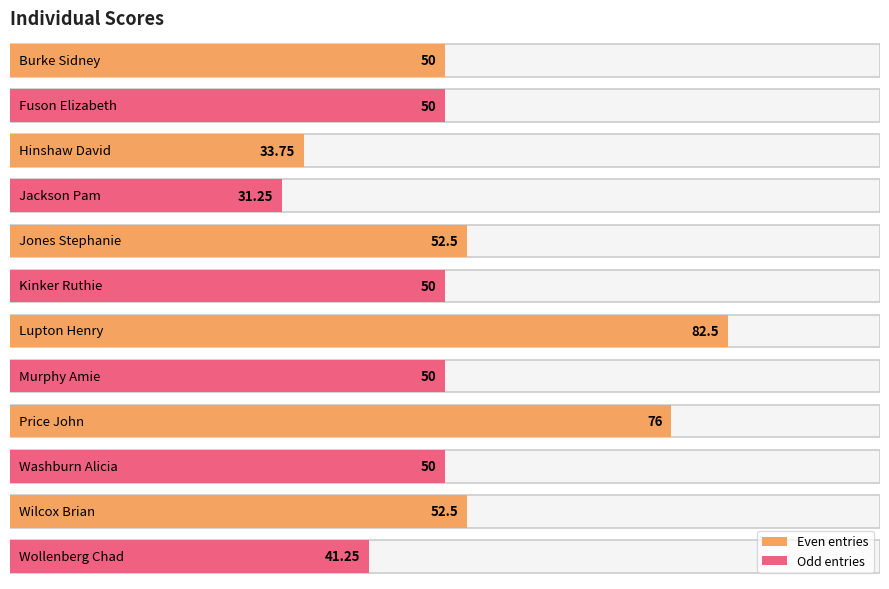

How many data points are less than 50?

3